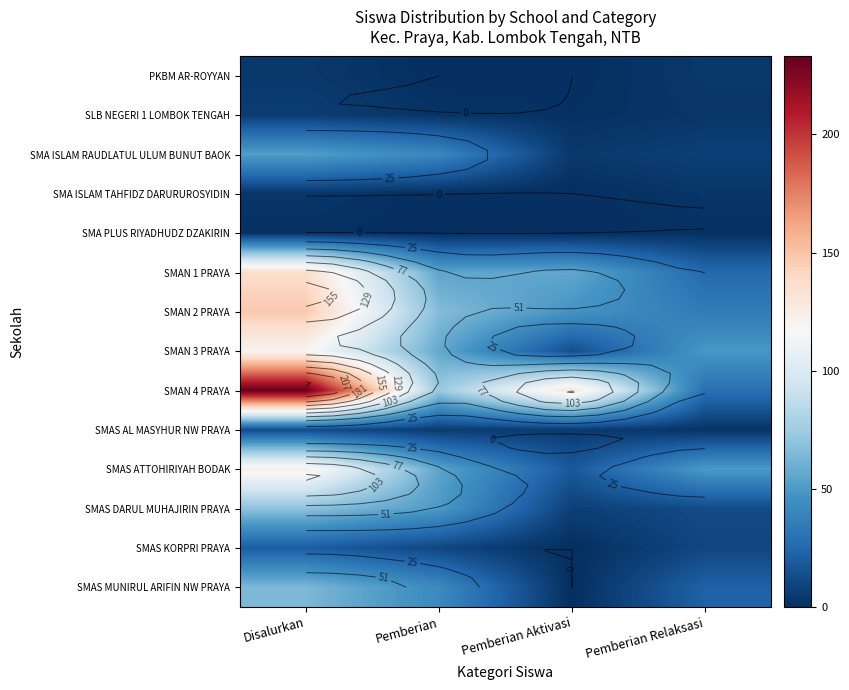

What is the total value across all series at Pemberian?

456